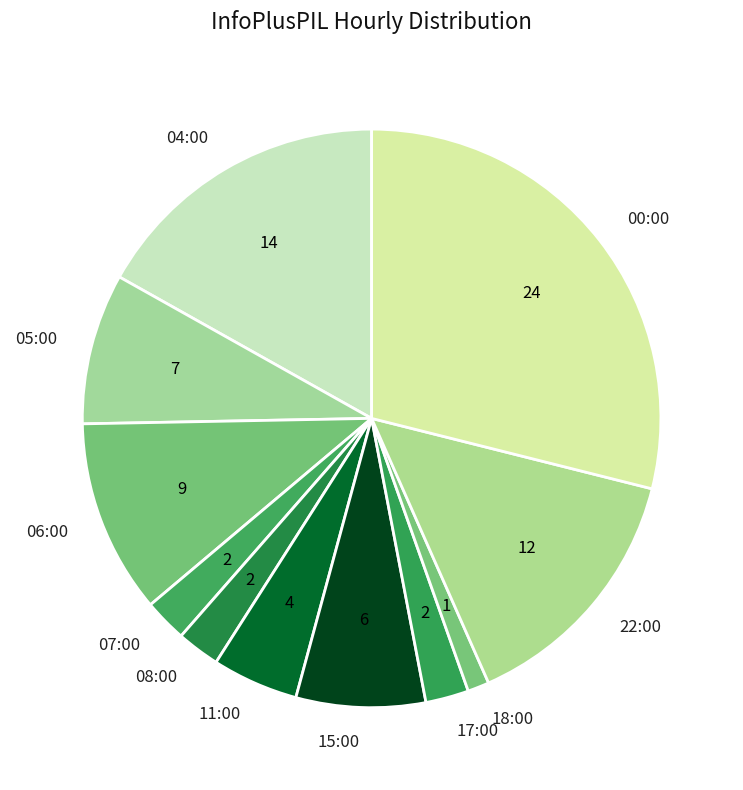

What is the ratio of the value at 08:00 to the value at 07:00?

1.0